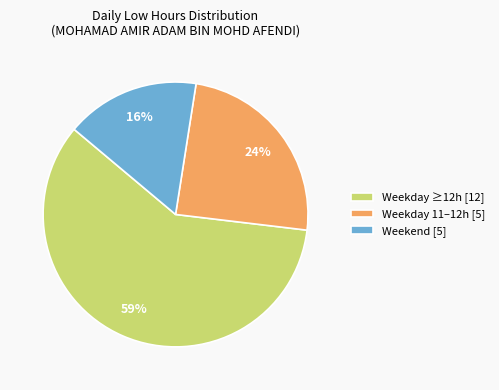

What percentage is the Weekday 11–12h [5] slice, to the nearest percent?

24%